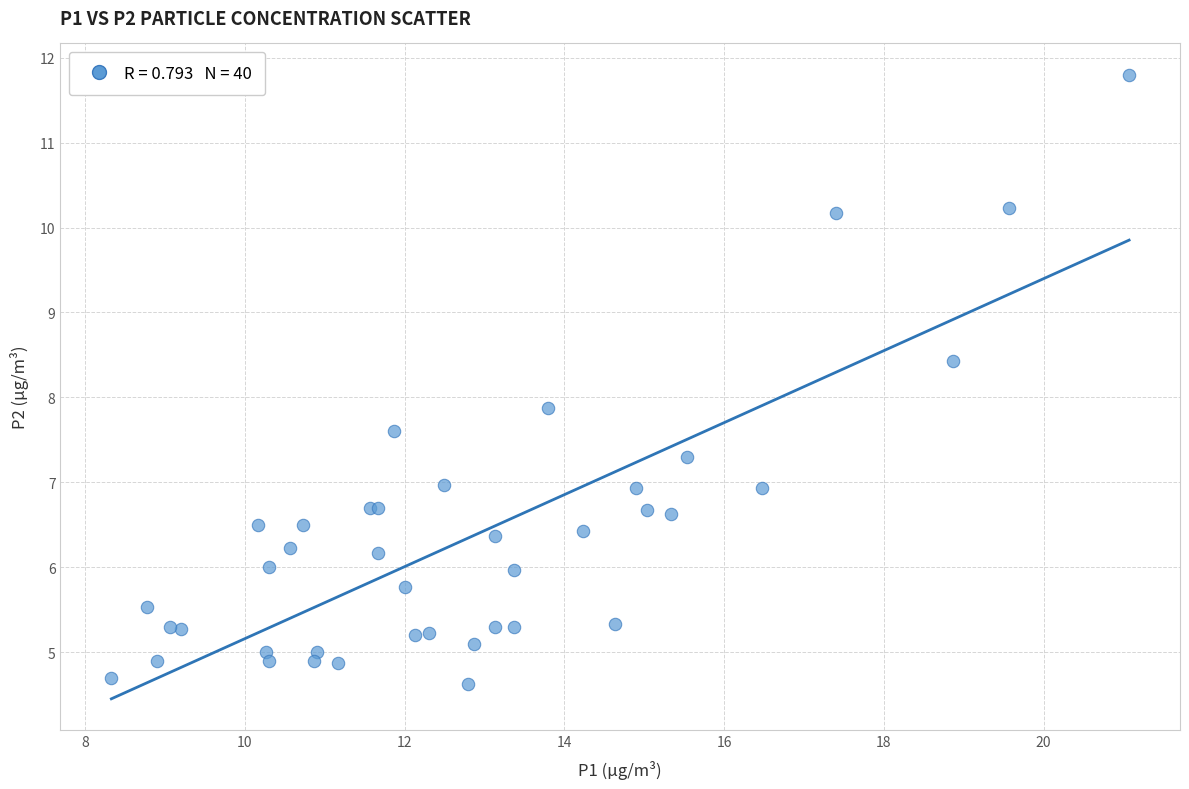

What Y value in the scatter plot is closest to 8?

7.9